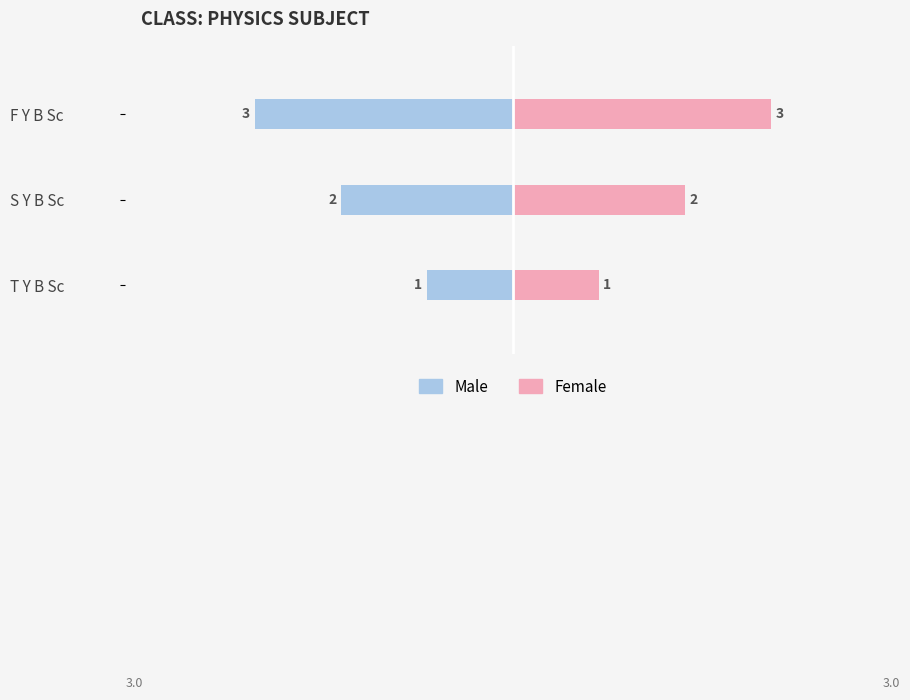

Which series has the largest total across all categories?

Female